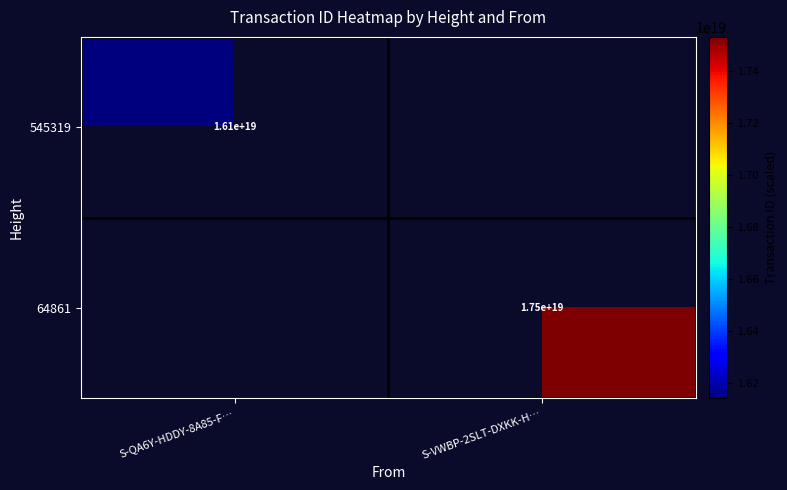

Is it true that 64861 equals 24476330412186337280 at S-VWBP-2SLT-DXKK-H…?

False